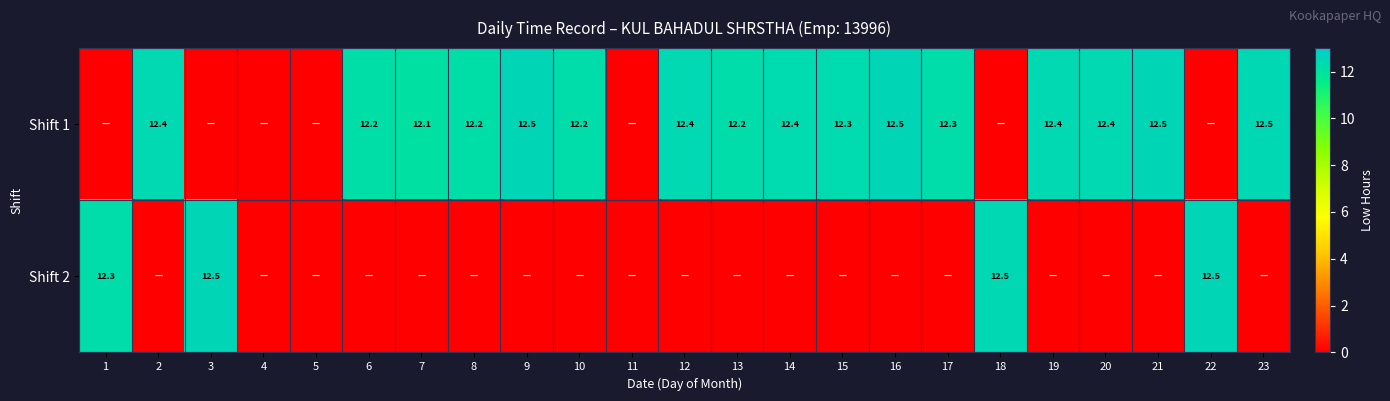

Is the value of Shift 2 at 1 greater than the value of Shift 1 at 23?

No